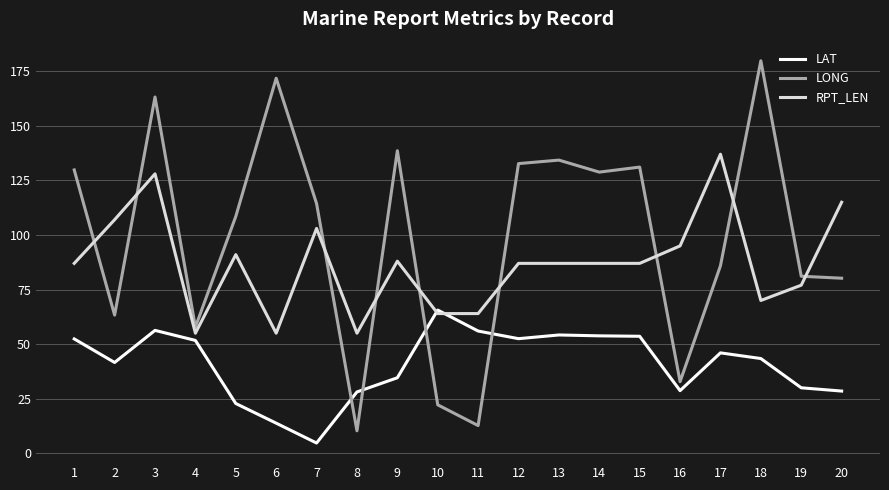

What value does the RPT_LEN series have at 20?

115.0